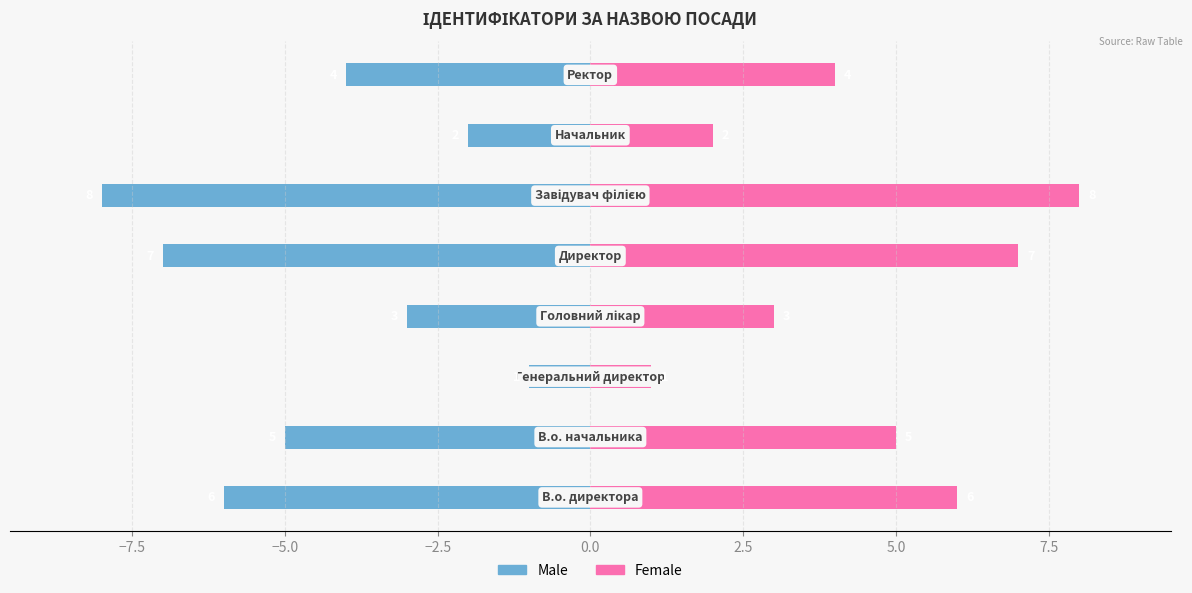

Reading left to right, extract all data points from this chart.

Male: −10.0=-6	−7.5=-5	−5.0=-1	−2.5=-3	0.0=-7	2.5=-8	5.0=-2	7.5=-4
Female: −10.0=6	−7.5=5	−5.0=1	−2.5=3	0.0=7	2.5=8	5.0=2	7.5=4